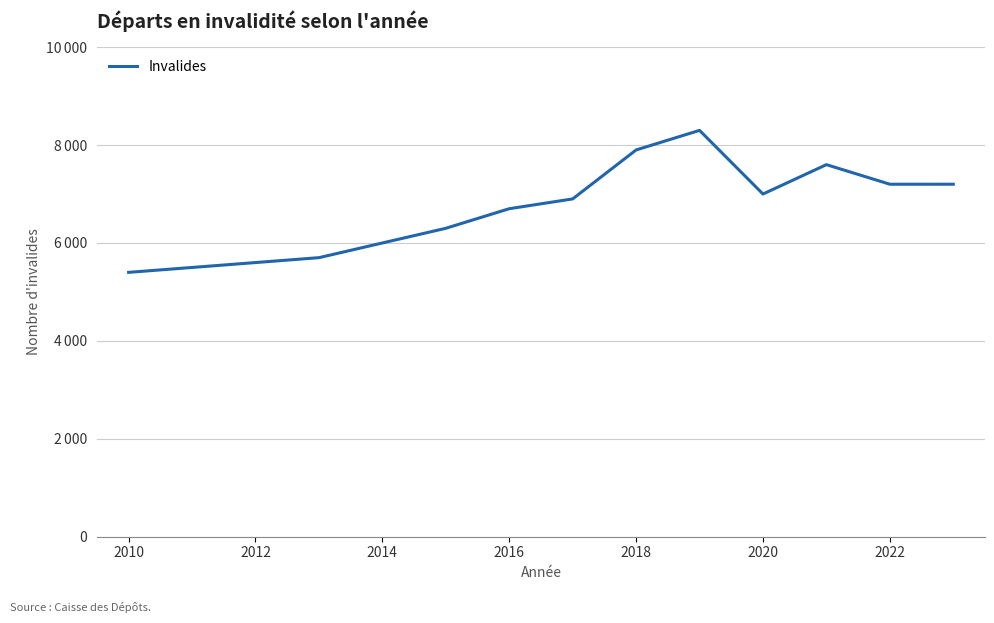

Is this an area chart (filled region under the line)?

No